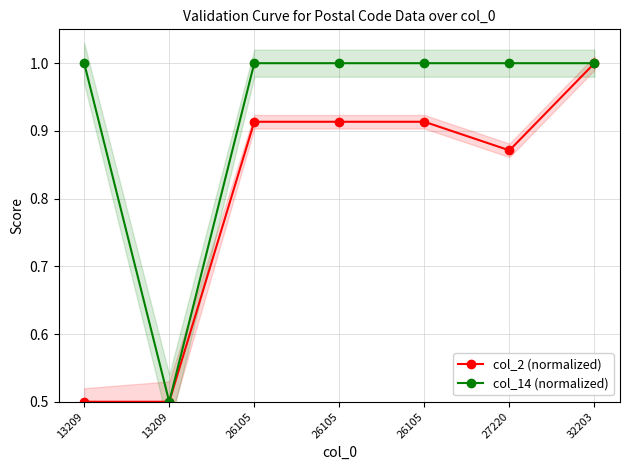

Reading left to right, transcribe all the data shown in this chart.

col_2 (normalized): 13209=0.5	13209=0.5	26105=0.9	26105=0.9	26105=0.9	27220=0.9	32203=1.0
col_14 (normalized): 13209=1.0	13209=0.5	26105=1.0	26105=1.0	26105=1.0	27220=1.0	32203=1.0